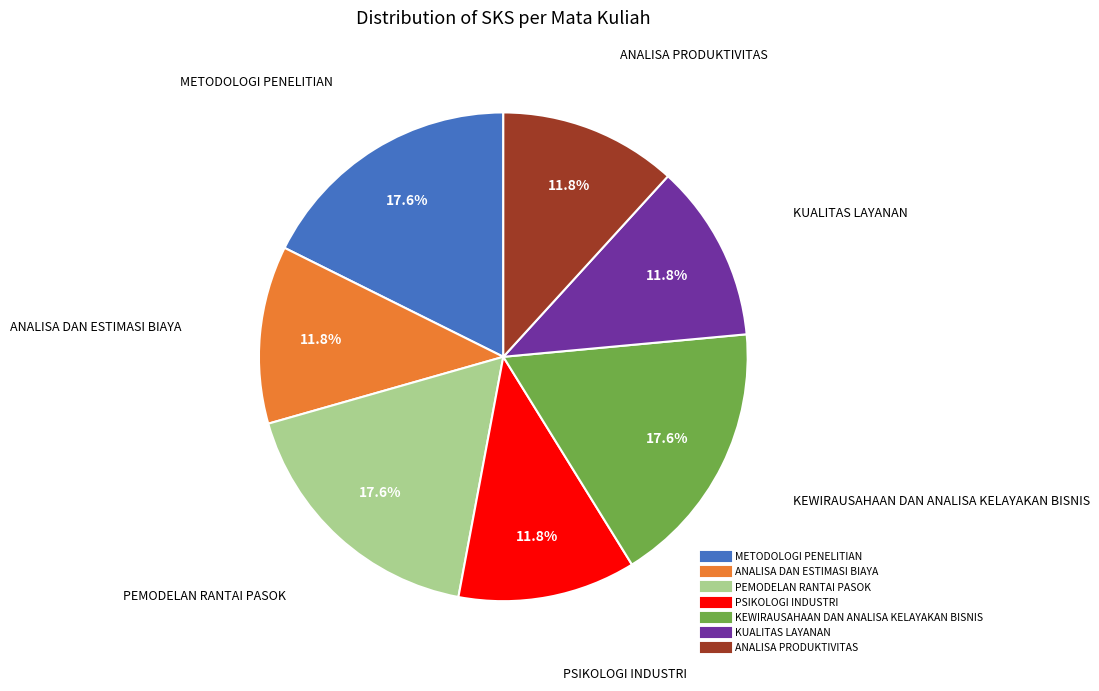

To the nearest percent, what portion does PSIKOLOGI INDUSTRI represent?

12%